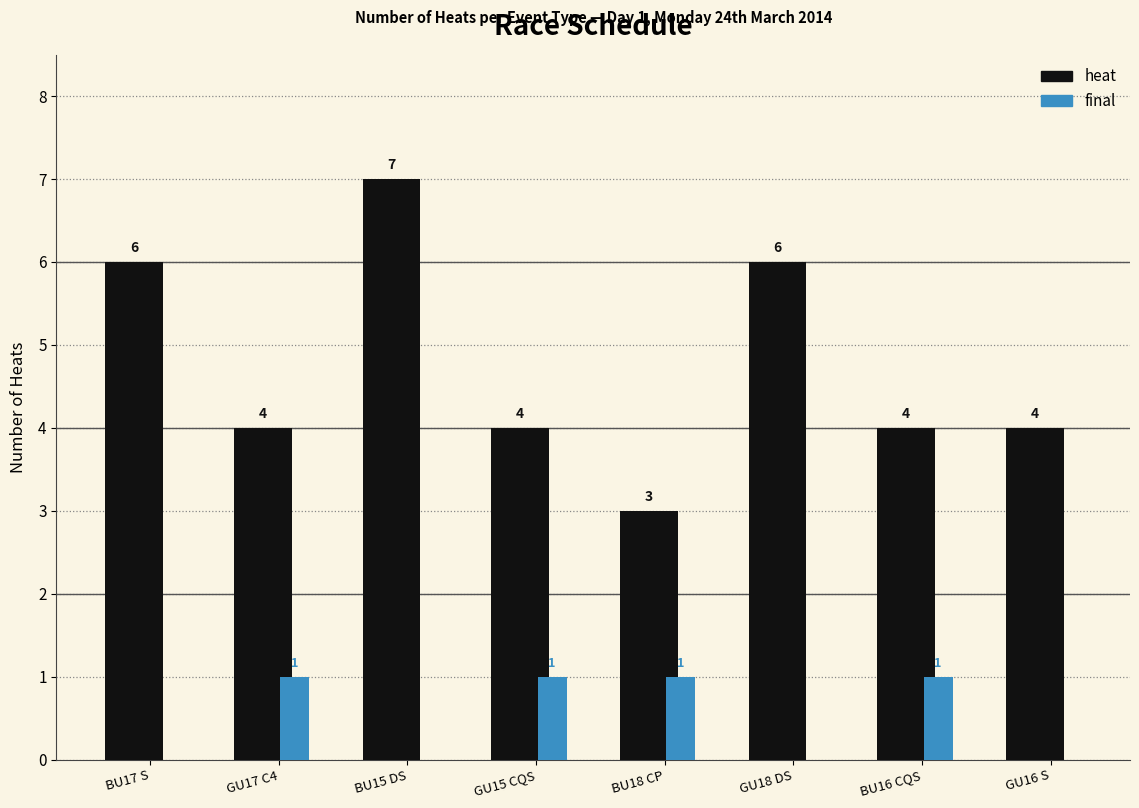

Between GU15 CQS and BU18 CP, which series saw the biggest shift?

heat